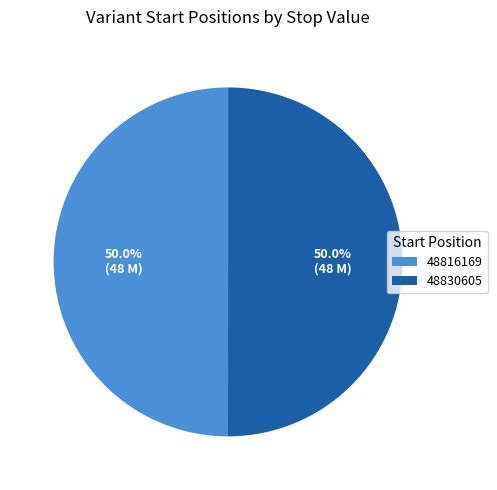

True or false: 48830605 accounts for 50% of the total.

True